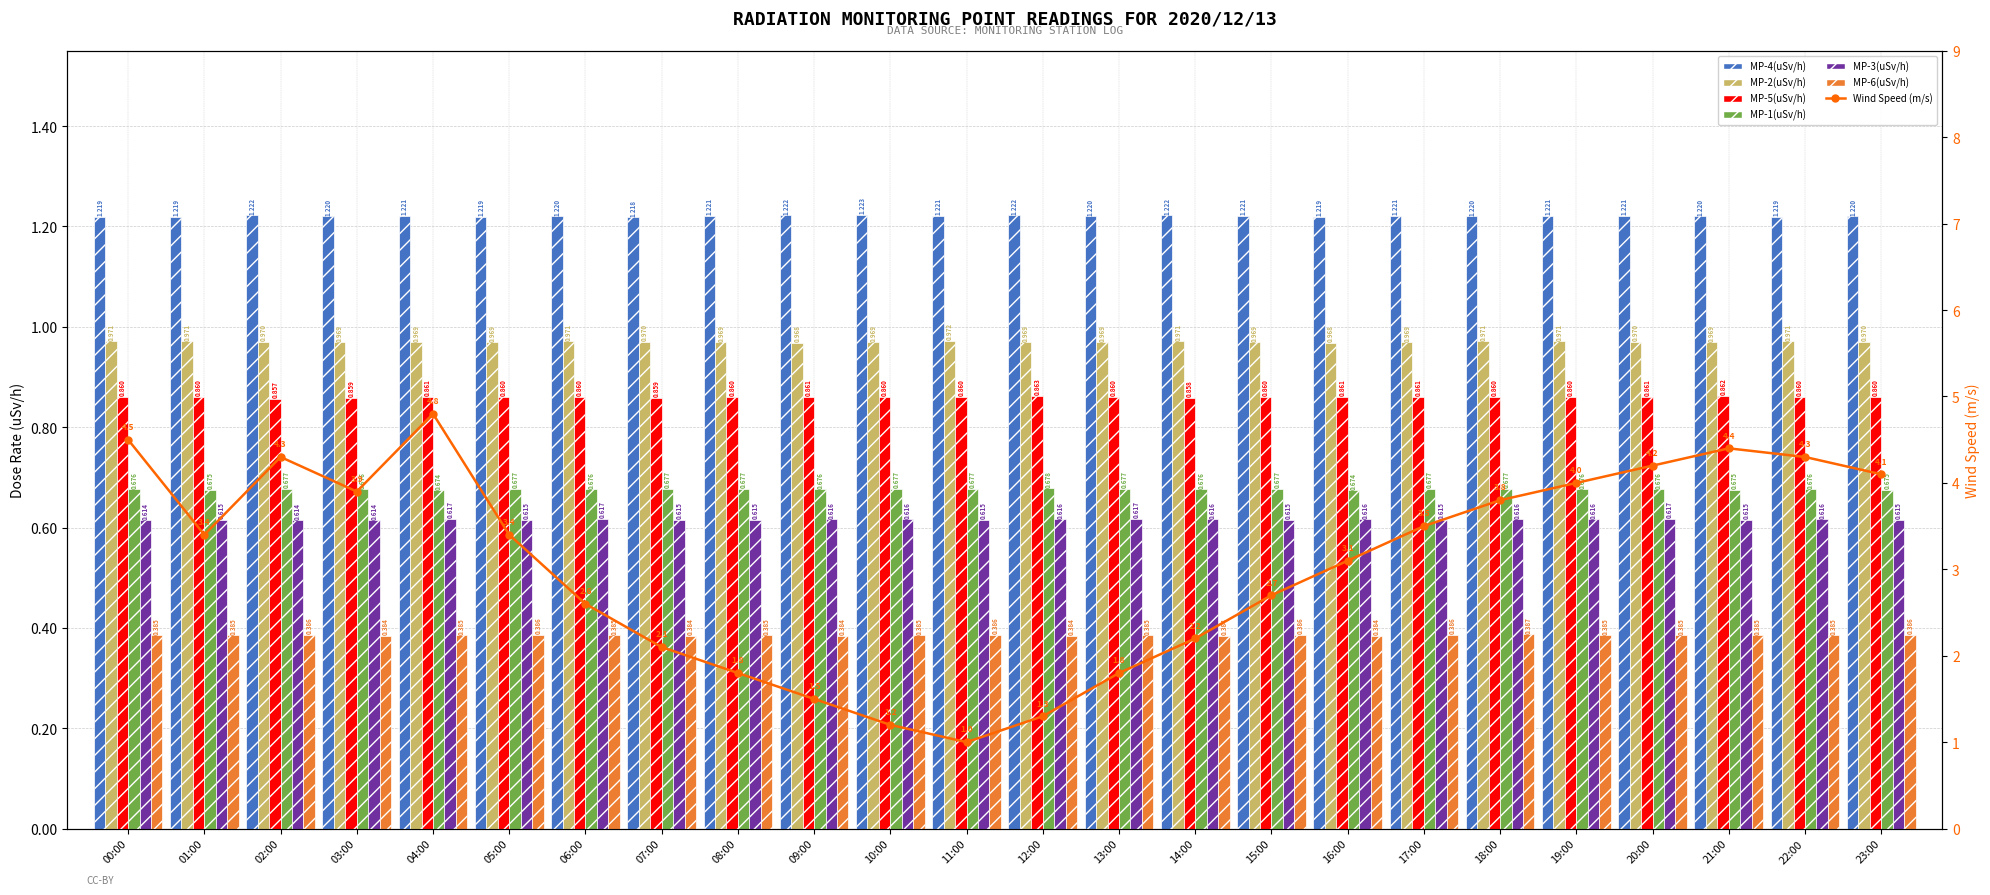

How many MP-3(uSv/h) values are between 0 and 1?

24